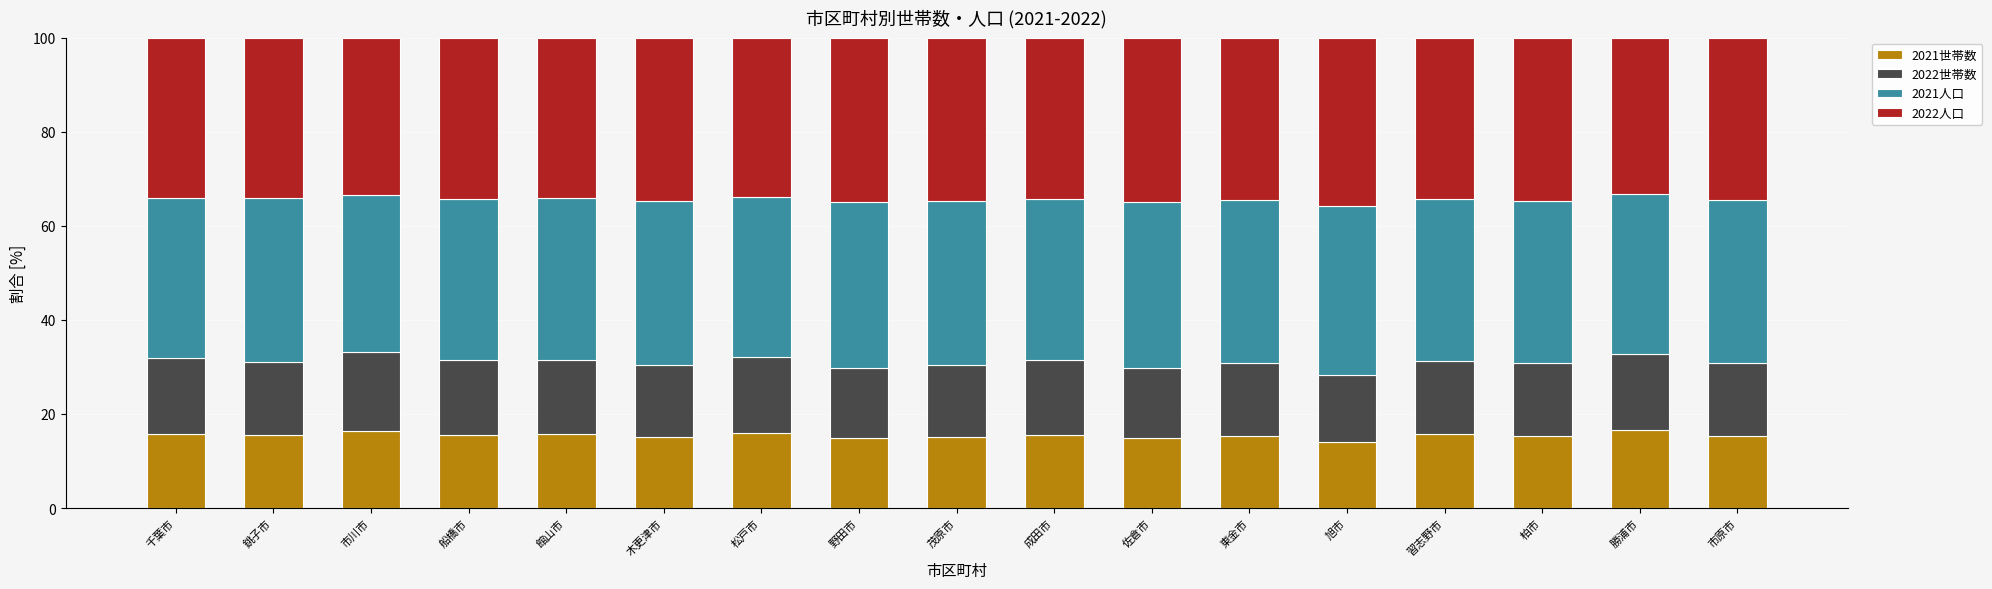

What is the total value across all series at 木更津市?

100.0